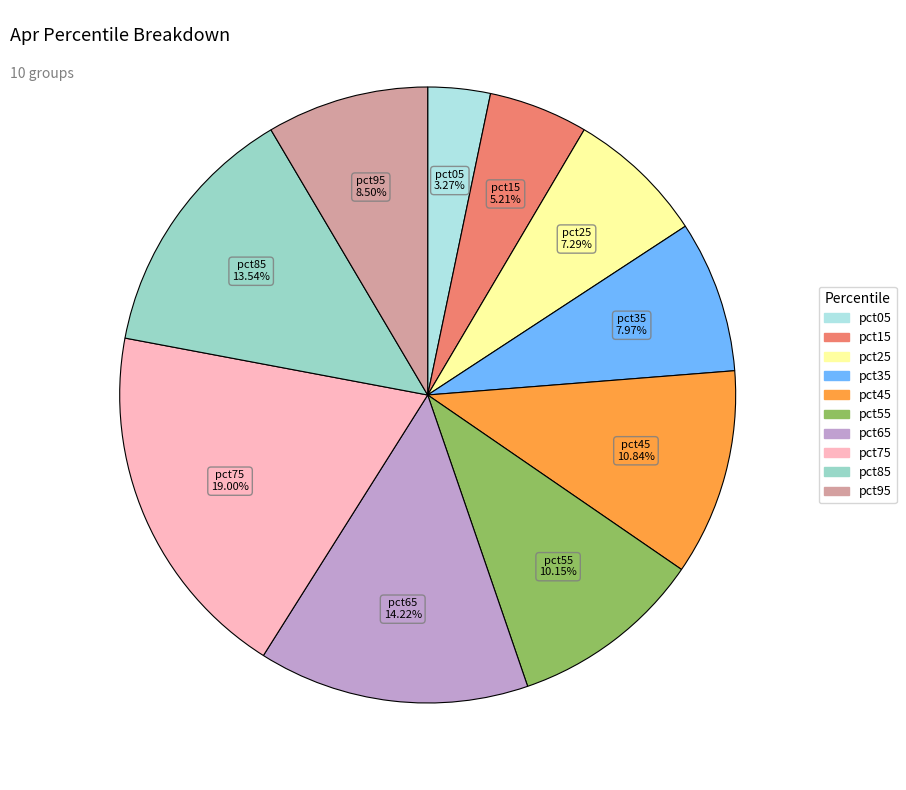

Do pct75 and pct55 together represent more than half of the pie?

No